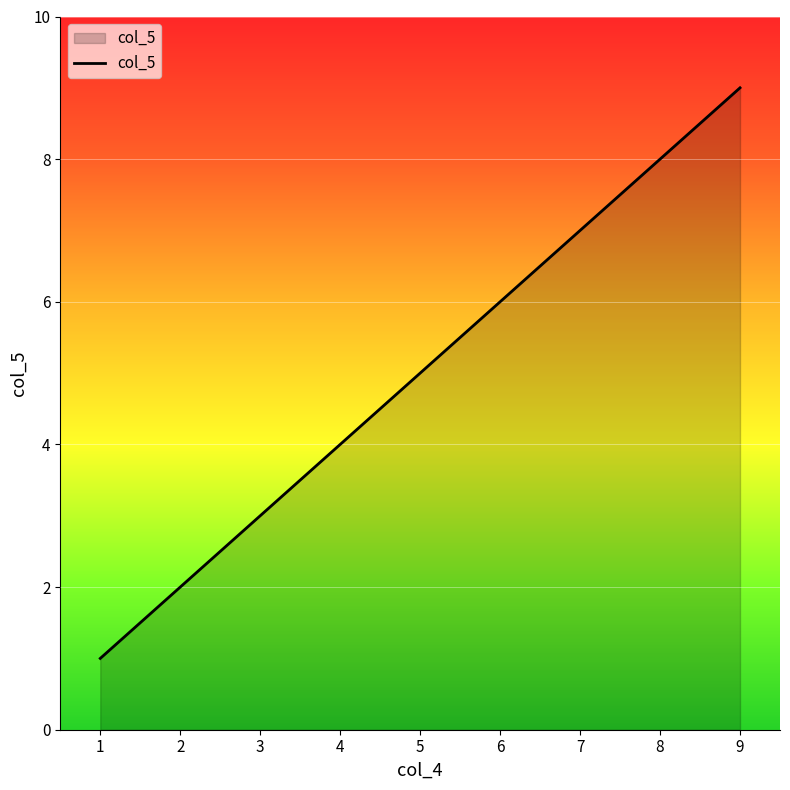

What is the minimum value shown in the chart?

1